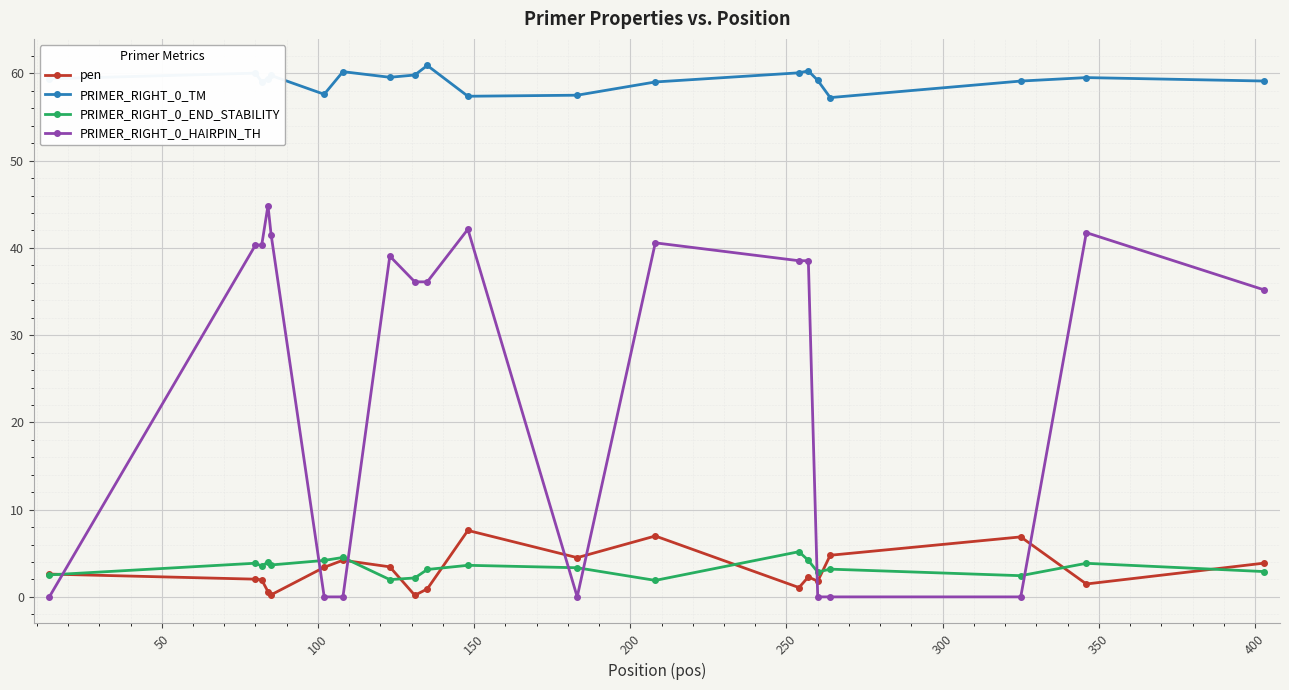

What is the maximum value for pen?

7.6